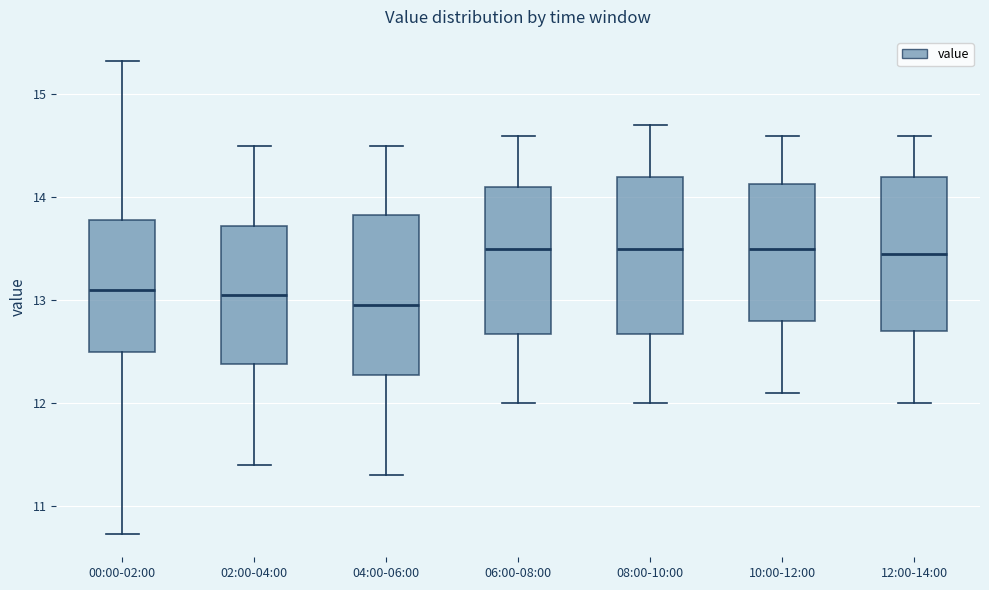

Reading left to right, transcribe this box plot: for each box, give where its median line is, the range the box spans, and where its two whiskers end, as read against the y-axis. The values are not printed on the chart, so give them approximately, as read against the axis.

00:00-02:00: median 13.1, box 12.5 to 13.8, whiskers 10.7 to 15.3
02:00-04:00: median 13.1, box 12.4 to 13.7, whiskers 11.4 to 14.5
04:00-06:00: median 13.0, box 12.3 to 13.8, whiskers 11.3 to 14.5
06:00-08:00: median 13.5, box 12.7 to 14.1, whiskers 12.0 to 14.6
08:00-10:00: median 13.5, box 12.7 to 14.2, whiskers 12.0 to 14.7
10:00-12:00: median 13.5, box 12.8 to 14.1, whiskers 12.1 to 14.6
12:00-14:00: median 13.5, box 12.7 to 14.2, whiskers 12.0 to 14.6